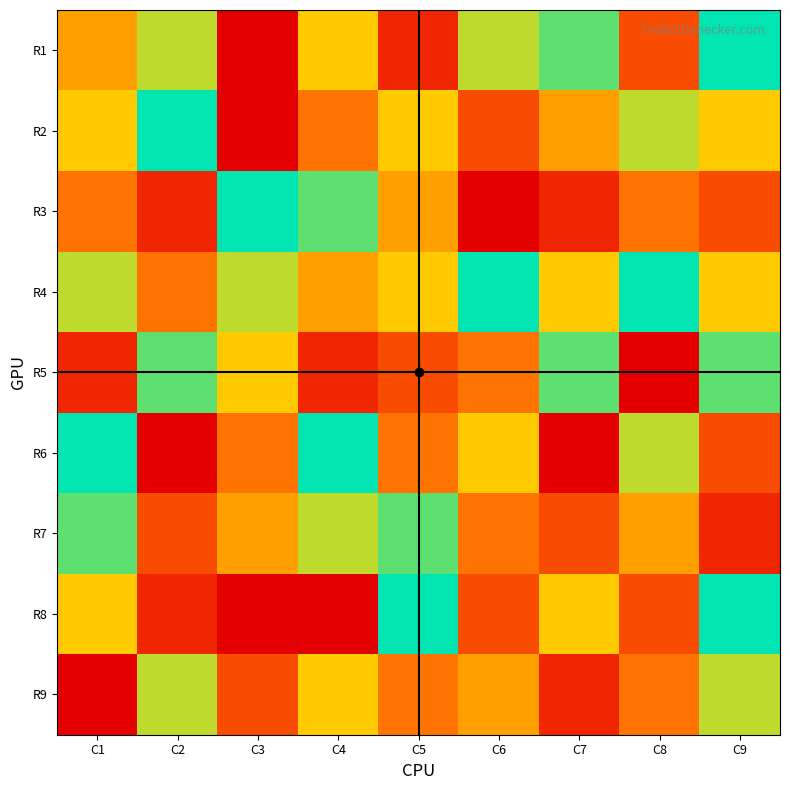

Reading left to right, transcribe all the data shown in this chart.

R1: C1=5	C2=7	C3=1	C4=6	C5=2	C6=7	C7=8	C8=3	C9=9
R2: C1=6	C2=9	C3=1	C4=4	C5=6	C6=3	C7=5	C8=7	C9=6
R3: C1=4	C2=2	C3=9	C4=8	C5=5	C6=1	C7=2	C8=4	C9=3
R4: C1=7	C2=4	C3=7	C4=5	C5=6	C6=9	C7=6	C8=9	C9=6
R5: C1=2	C2=8	C3=6	C4=2	C5=3	C6=4	C7=8	C8=1	C9=8
R6: C1=9	C2=1	C3=4	C4=9	C5=4	C6=6	C7=1	C8=7	C9=3
R7: C1=8	C2=3	C3=5	C4=7	C5=8	C6=4	C7=3	C8=5	C9=2
R8: C1=6	C2=2	C3=1	C4=1	C5=9	C6=3	C7=6	C8=3	C9=9
R9: C1=1	C2=7	C3=3	C4=6	C5=4	C6=5	C7=2	C8=4	C9=7